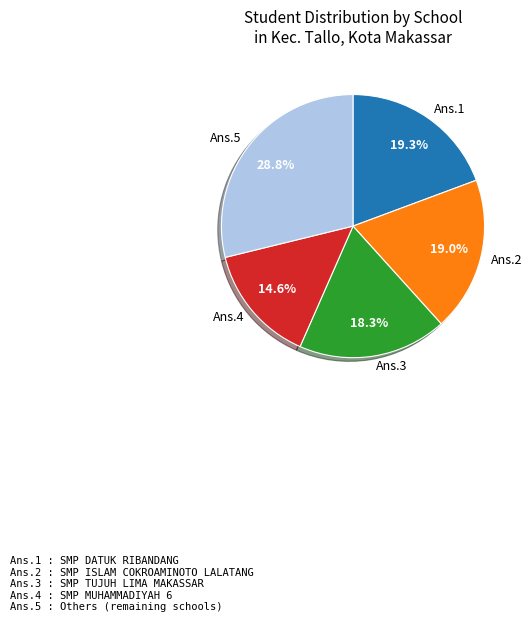

Approximately how many times larger is the value at Ans.1 compared to Ans.4?

1.3